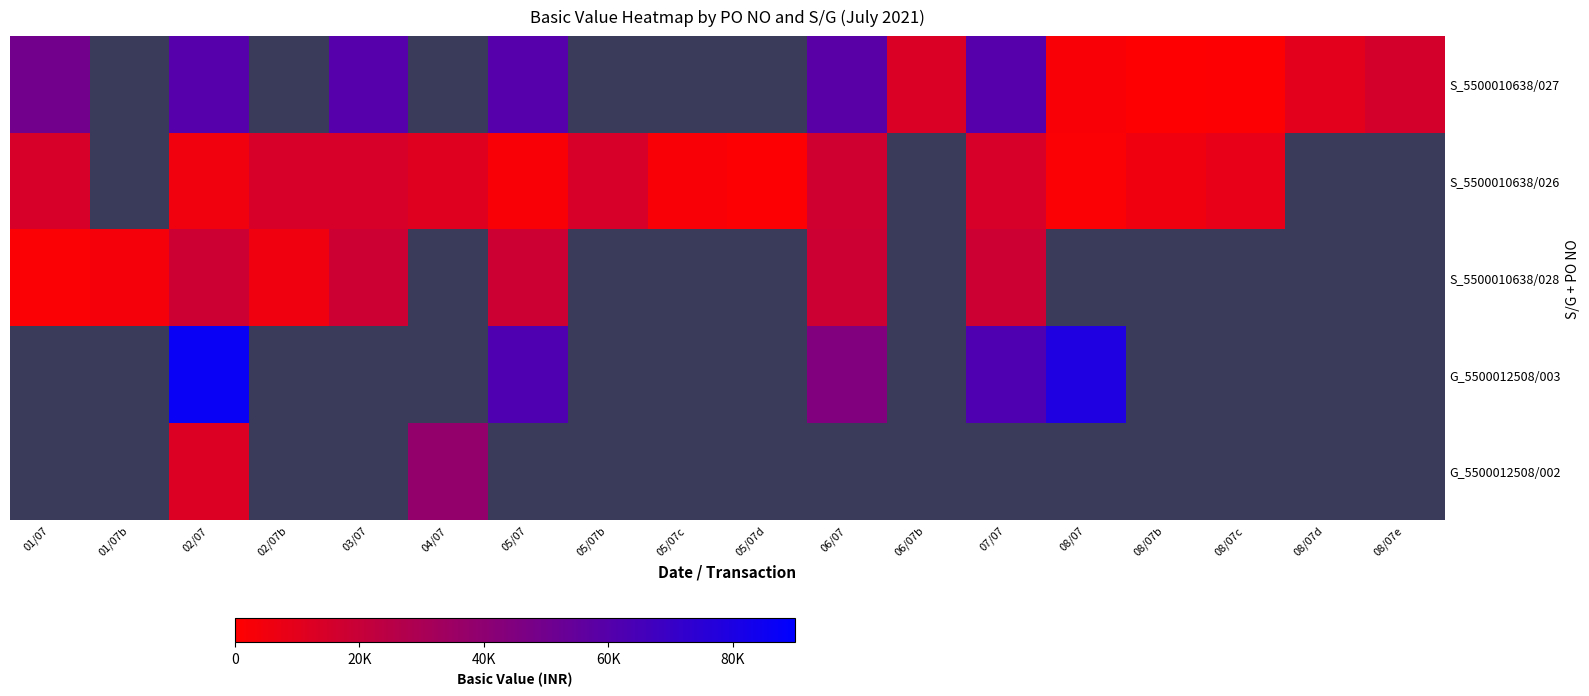

Which series changed the most between 02/07 and 08/07b?

S_5500010638/027